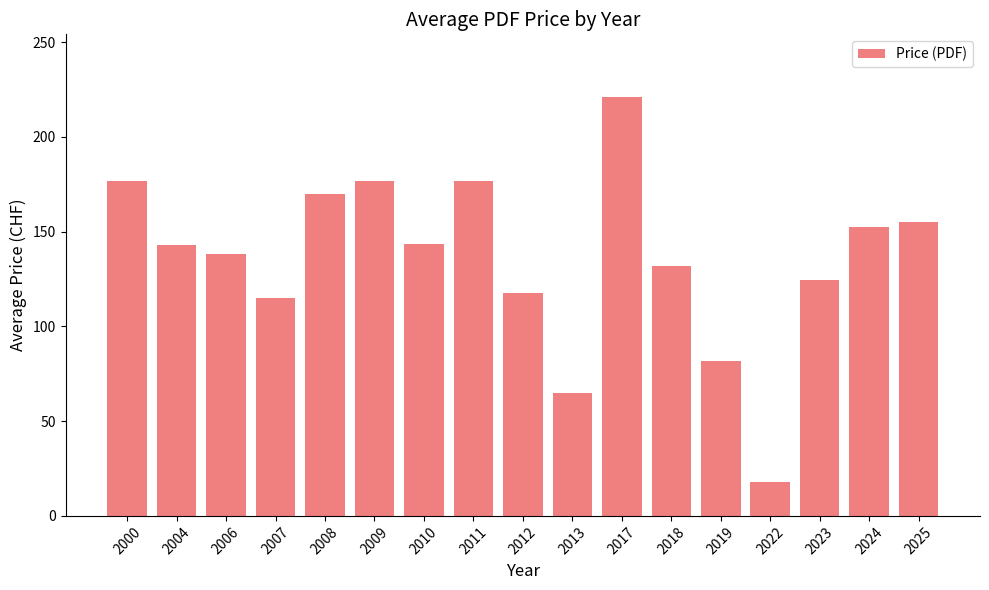

Where is the data nearest to the value 119?

2012